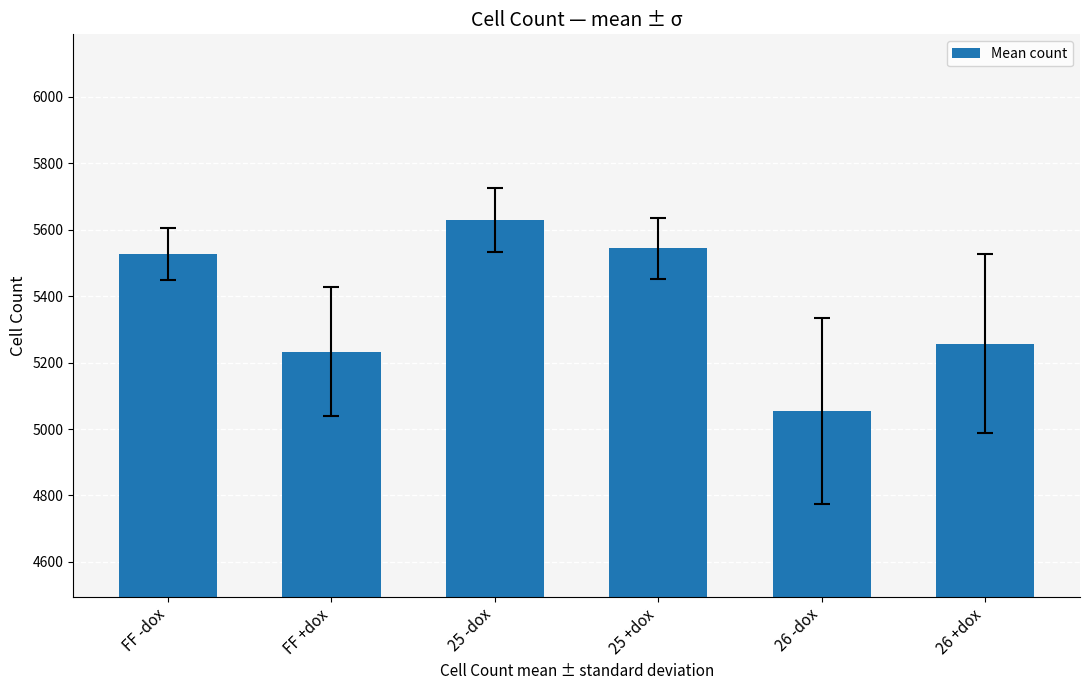

Reading left to right, list all the values displayed in this chart.

5526.7	5233.3	5629.3	5544.0	5054.3	5257.0